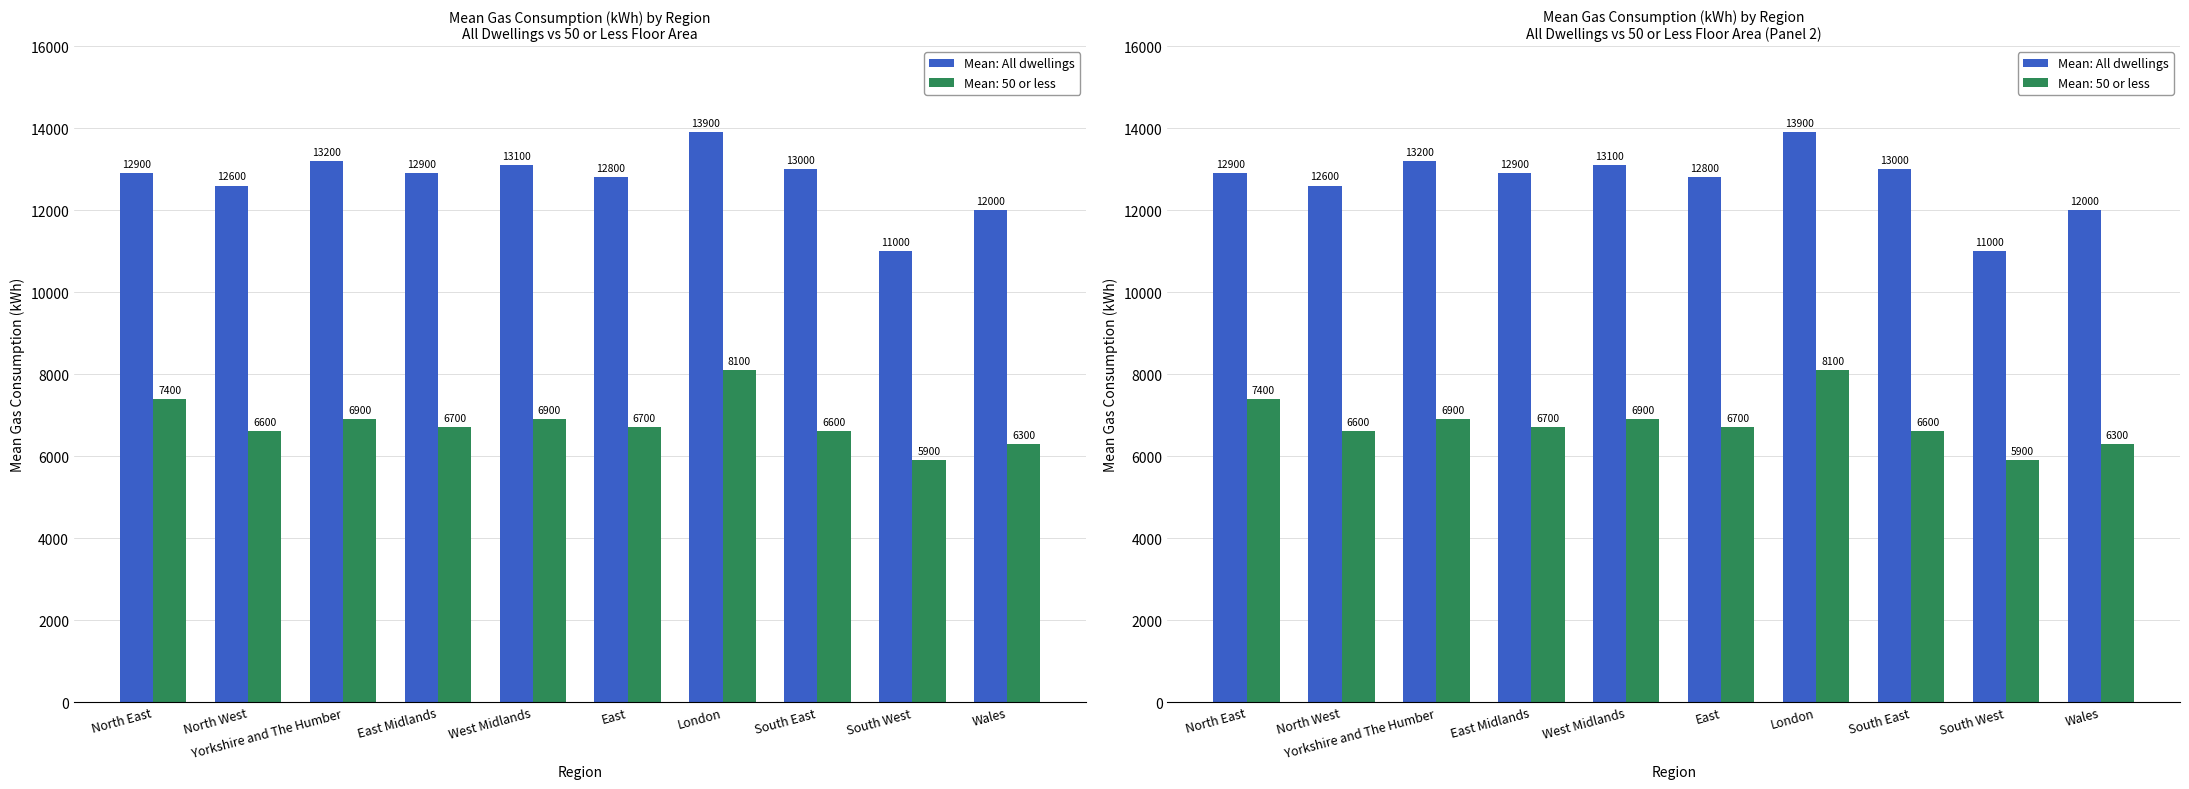

What is the difference between the maximum and minimum values?

2900